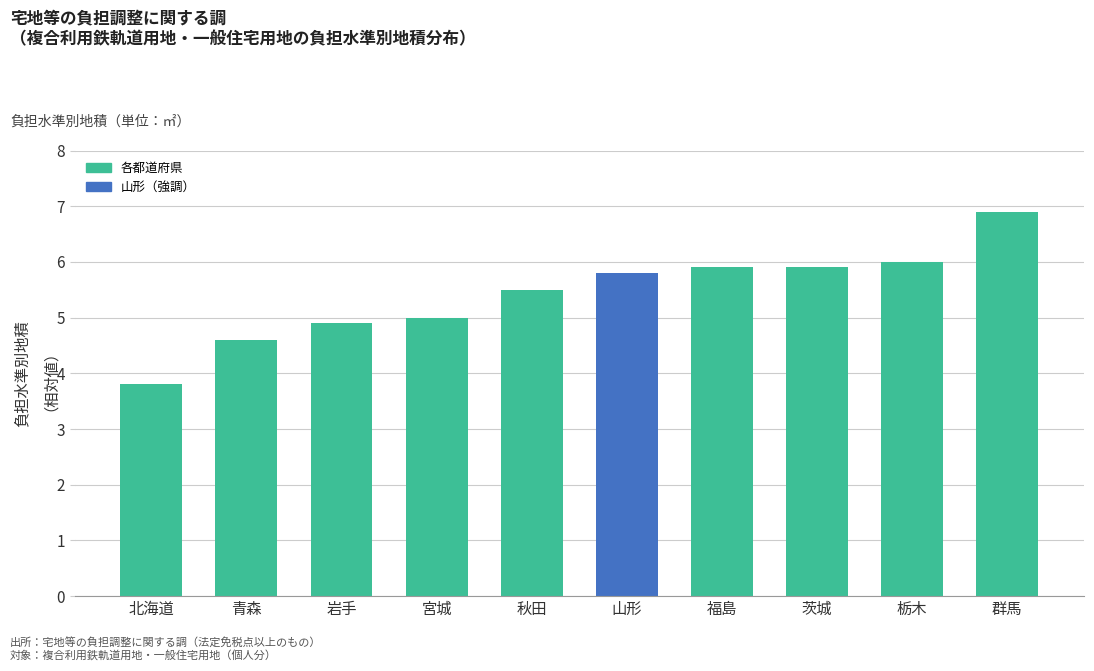

The chart shows a value of 1.5 at 茨城. True or false?

False